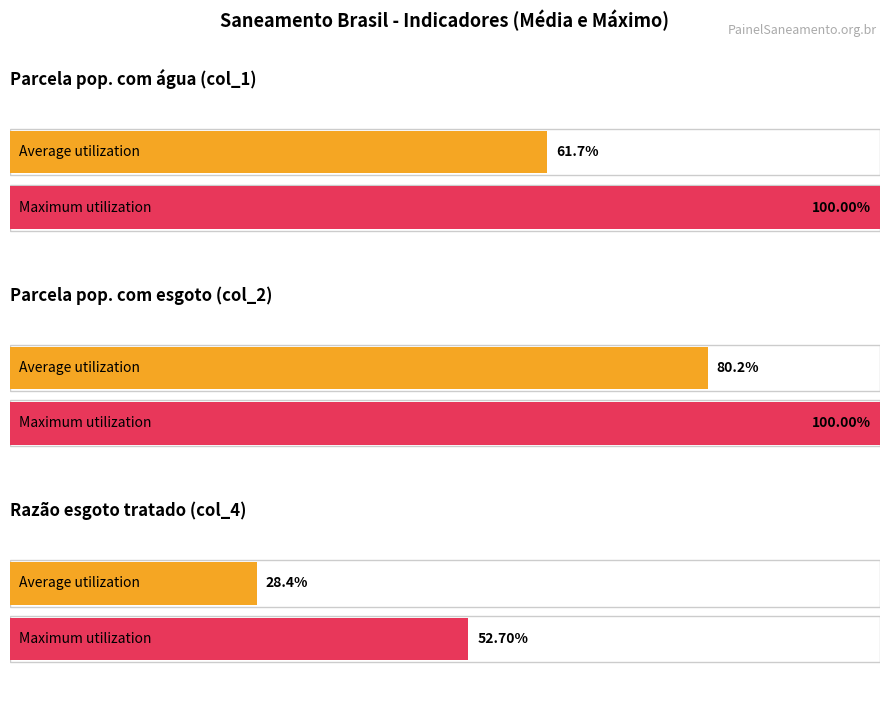

True or false: Parcela da população total que mora em ... (col_1) has a value of 0.3 at 2013.

False